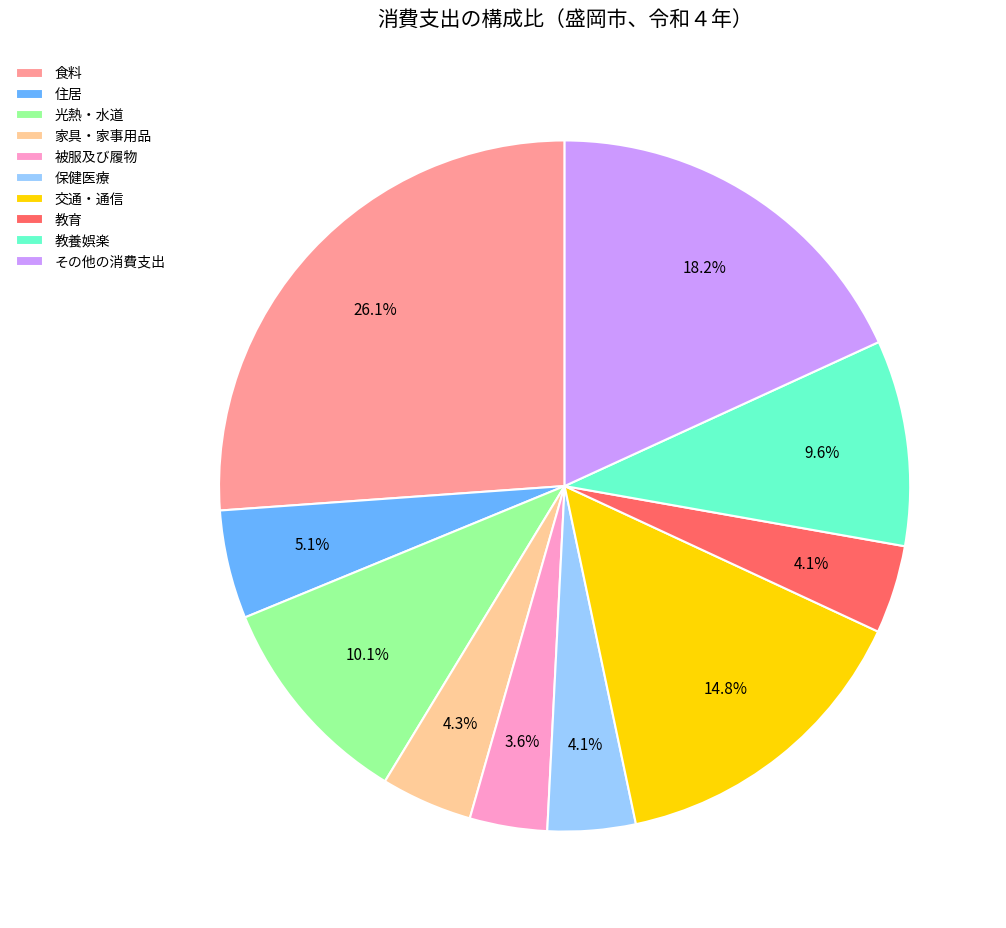

Is the sum of その他の消費支出 and 保健医療 greater than half?

No